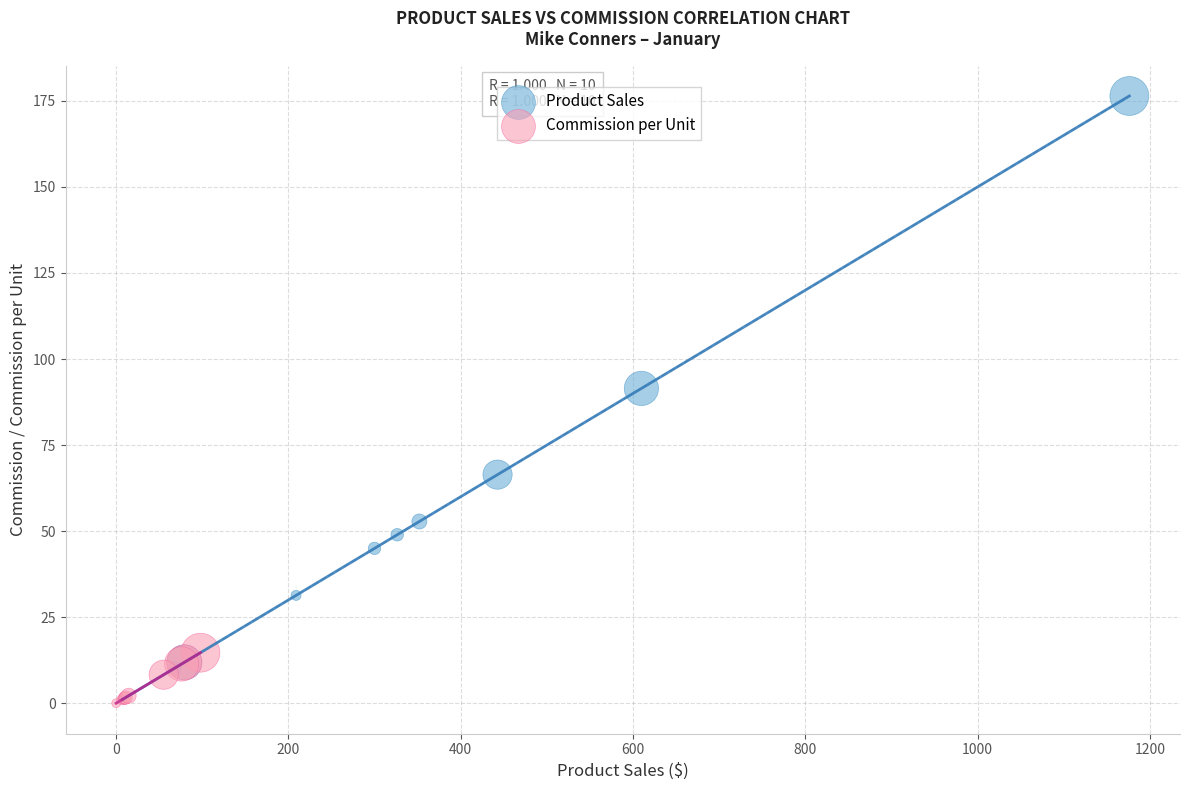

Which series has the widest spread of Y values?

Product Sales